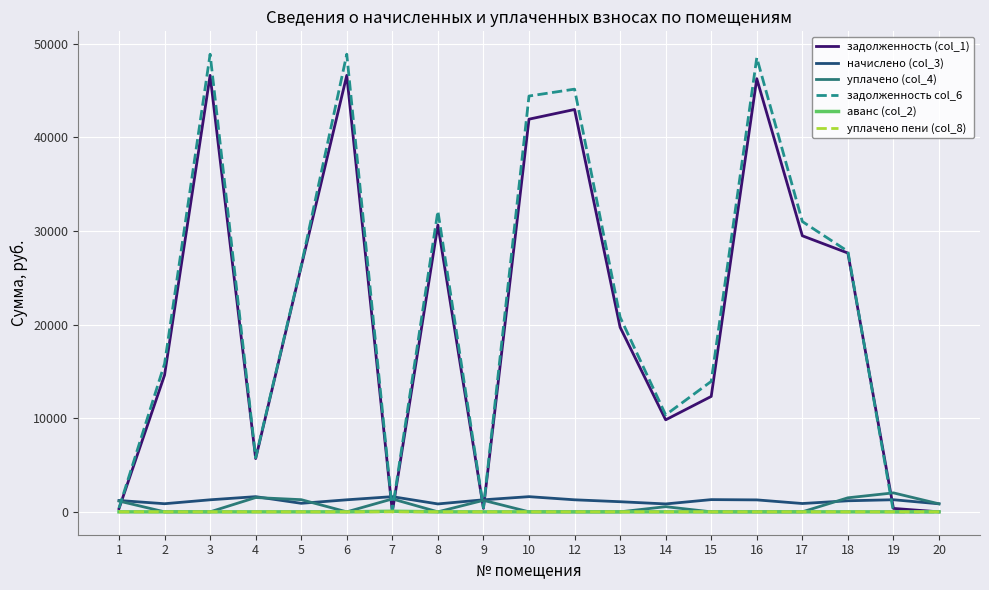

The задолженность col_6 series shows 14936.8 at 14. True or false?

False